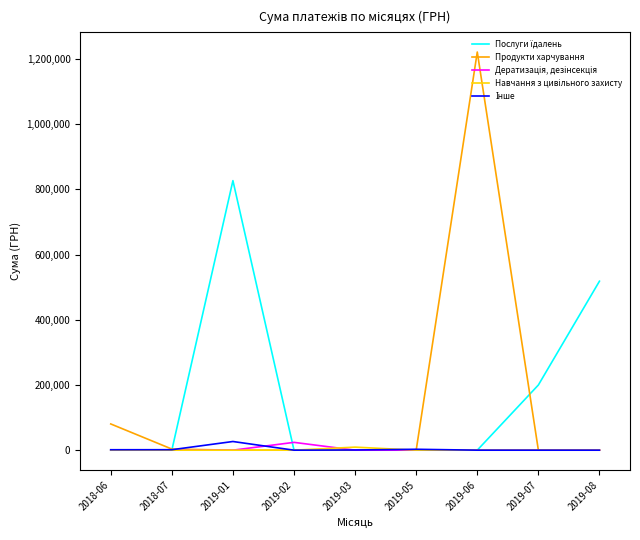

At which category is the sum across all series the highest?

2019-06